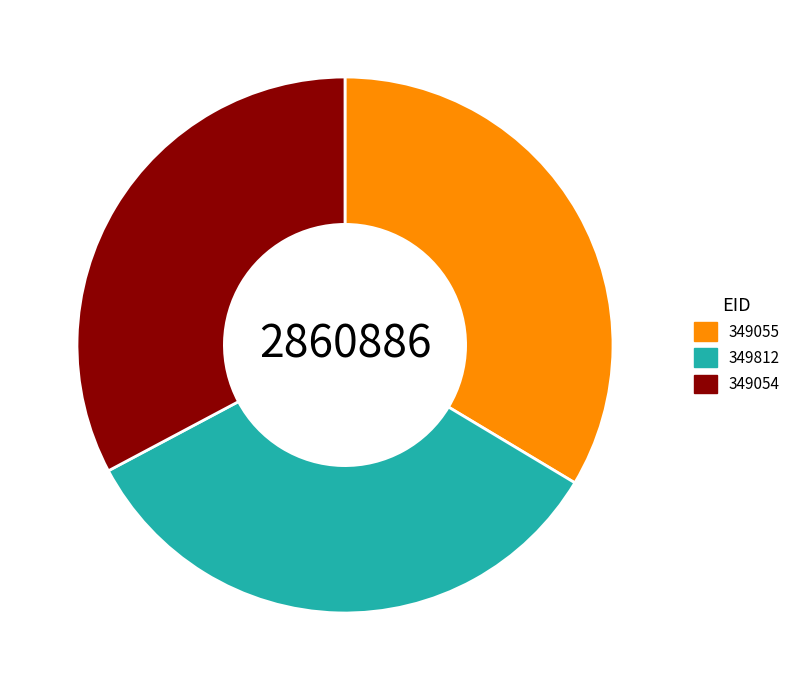

Do 349055 and 349812 together represent more than half of the pie?

Yes